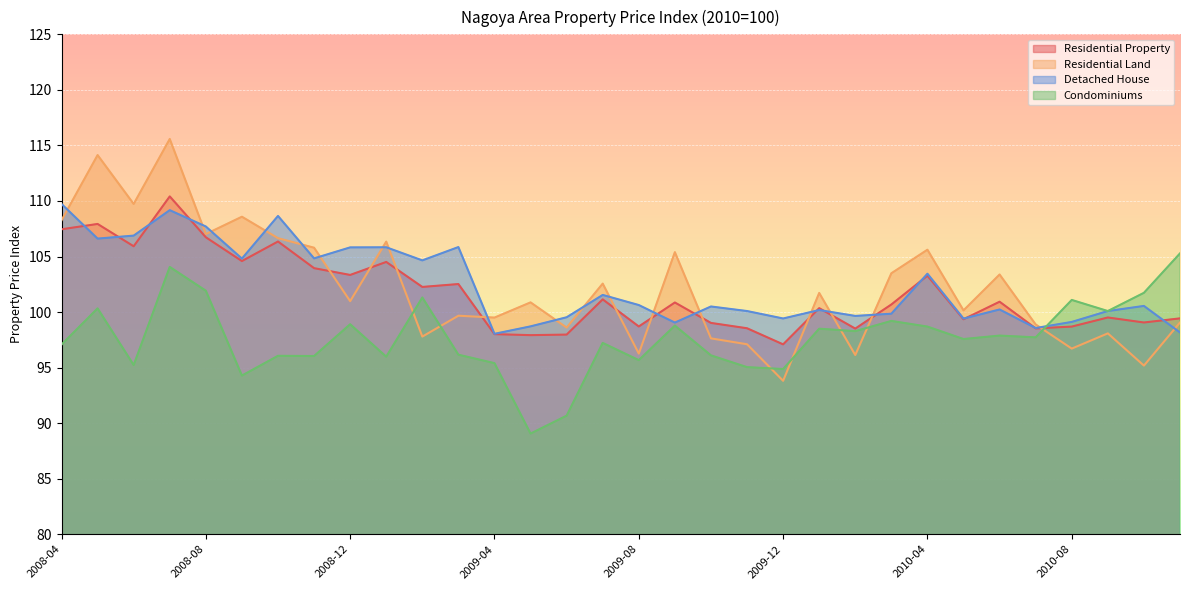

At which category does the chart reach its minimum across all series?

2009-05